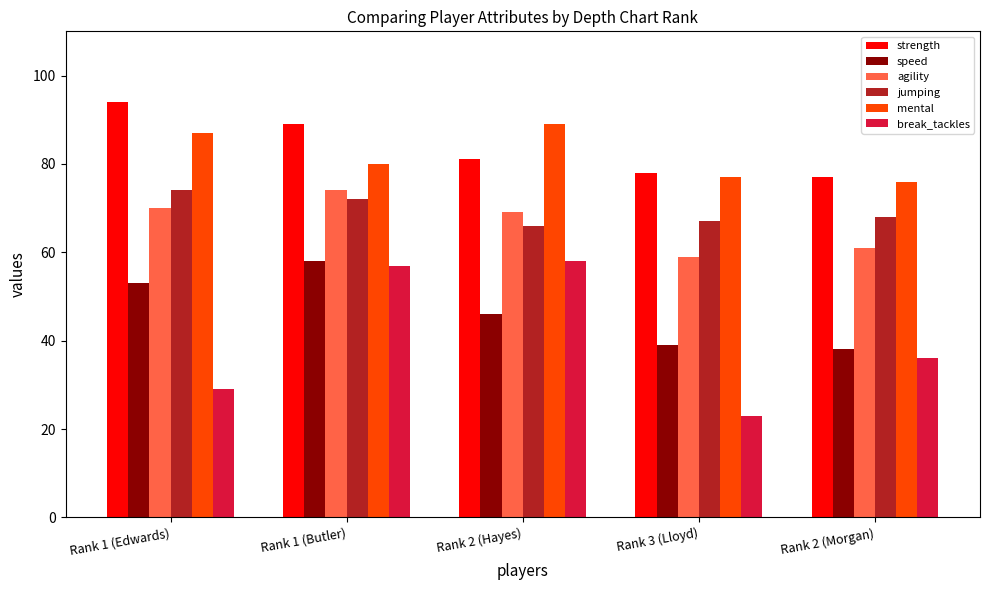

What is the total value across all series at Rank 3 (Lloyd)?

343